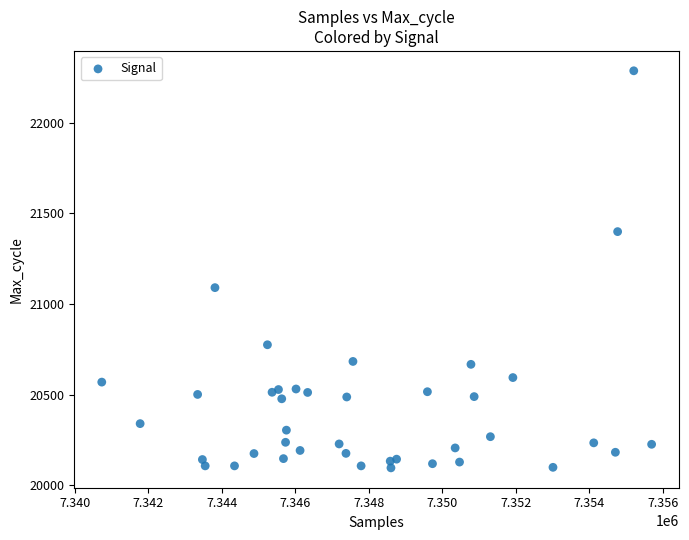

What Y value in the scatter plot is closest to 21191?

21090